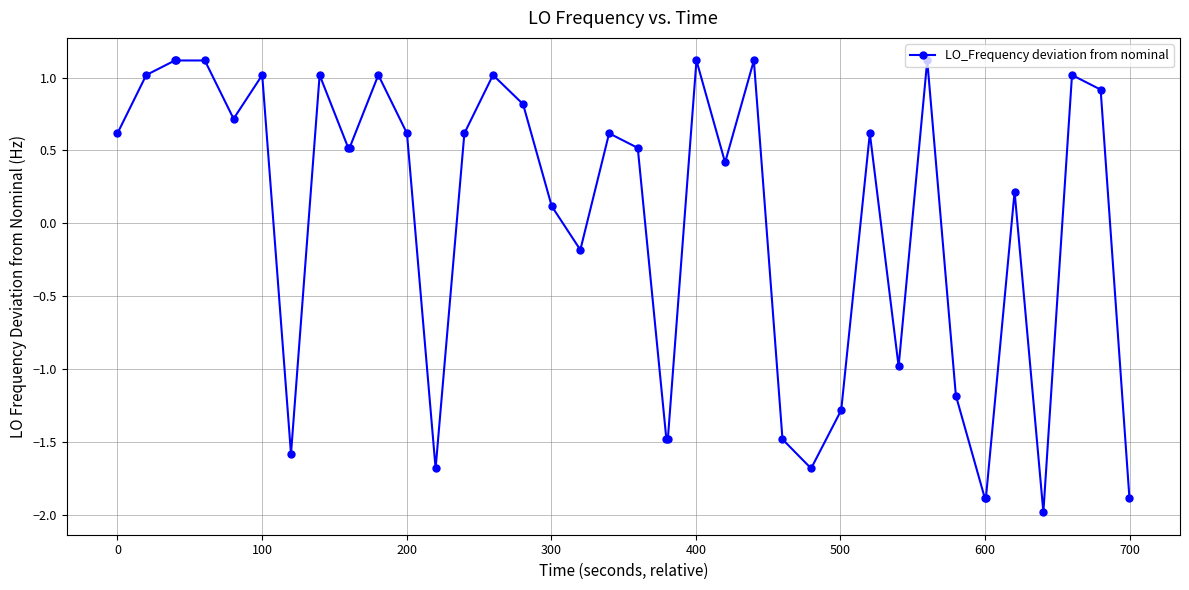

True or false: the data has more than 2 interior local peaks.

True